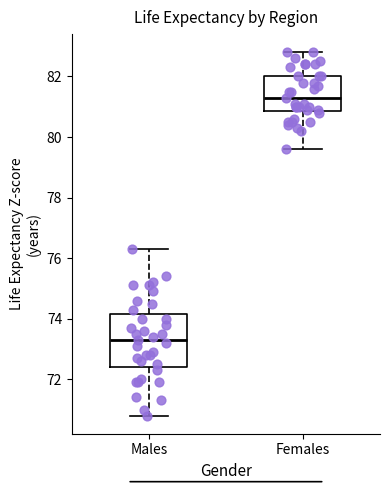

Reading left to right, transcribe this box plot: for each box, give where its median line is, the range the box spans, and where its two whiskers end, as read against the y-axis. The values are not printed on the chart, so give them approximately, as read against the axis.

Males: median 73.4, box 72.4 to 74.2, whiskers 70.8 to 76.4
Females: median 81.4, box 80.8 to 82.0, whiskers 79.6 to 82.8